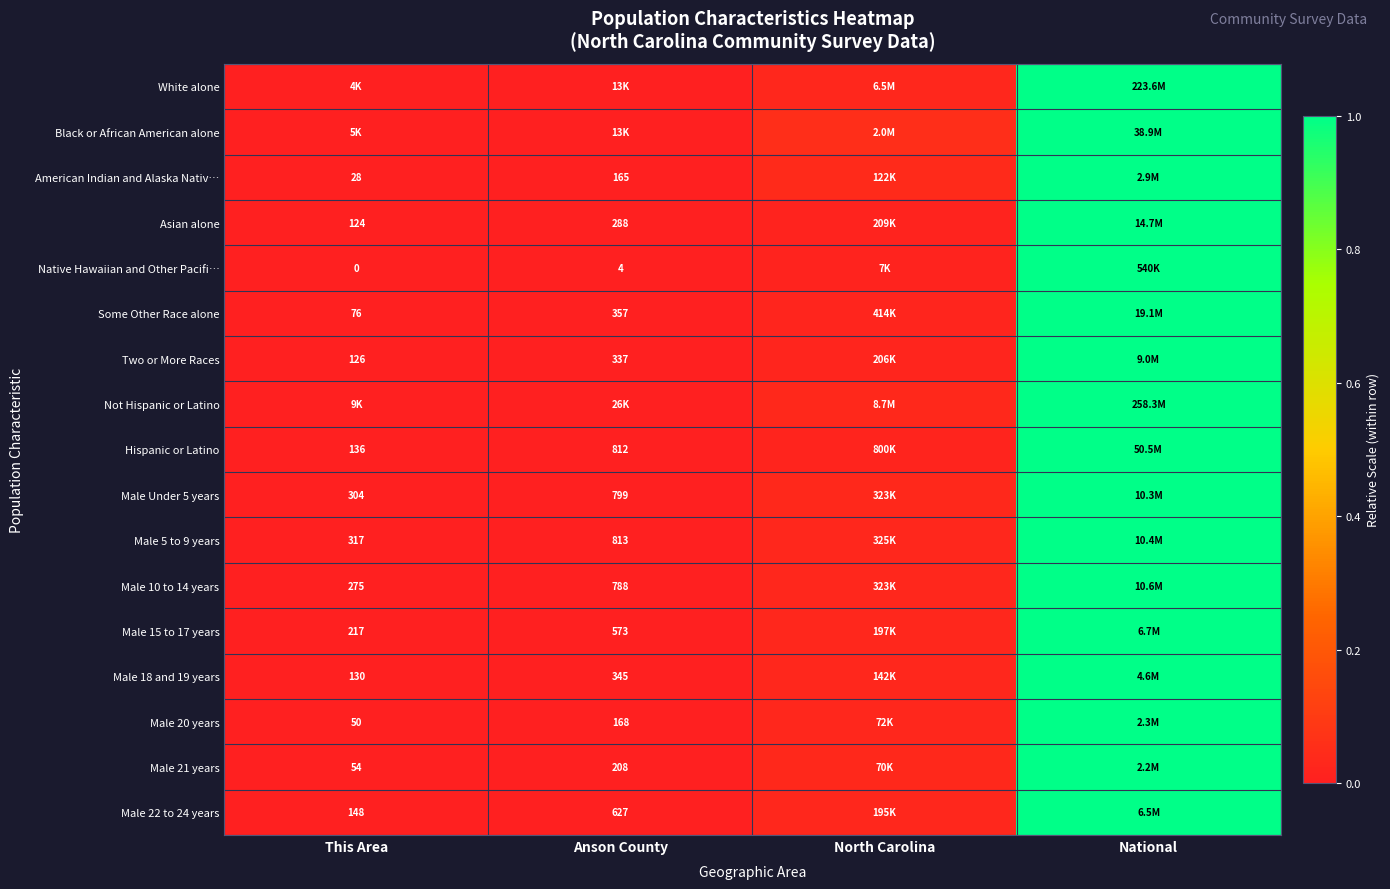

Is the value of Some Other Race alone at This Area greater than the value of Male 10 to 14 years at Anson County?

No